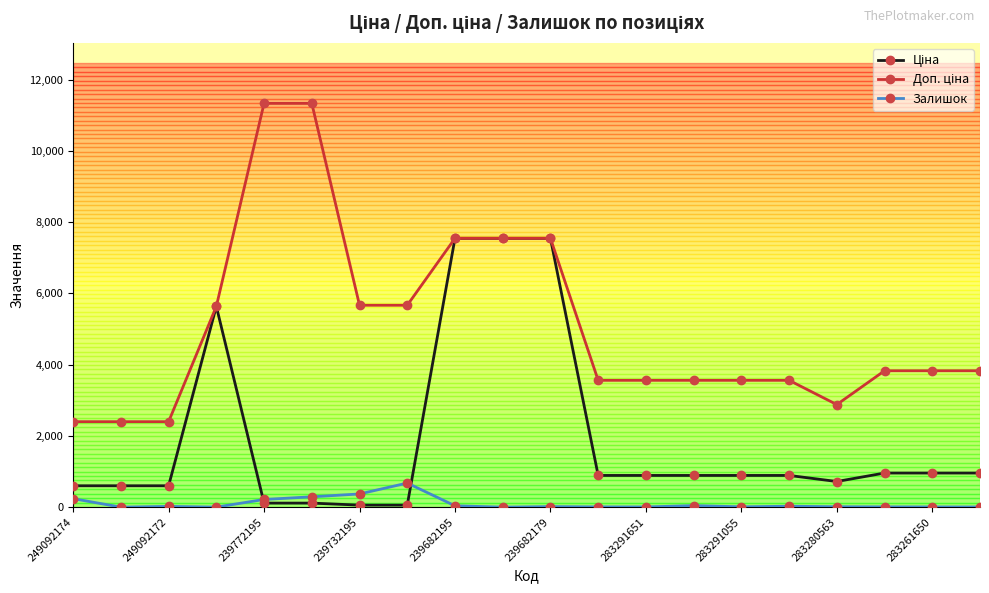

What is the maximum value shown in the chart?

11334.0